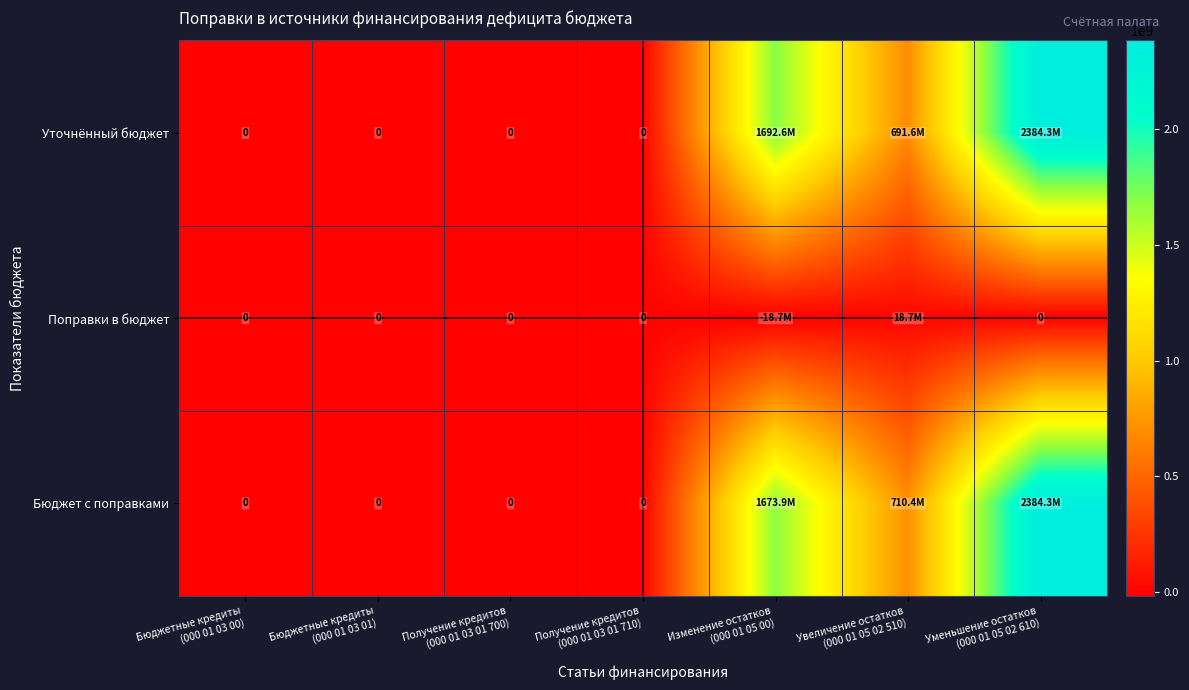

The value of Бюджет с поправками at Получение кредитов (000 01 03 01 710) is 0.0. True or false?

True